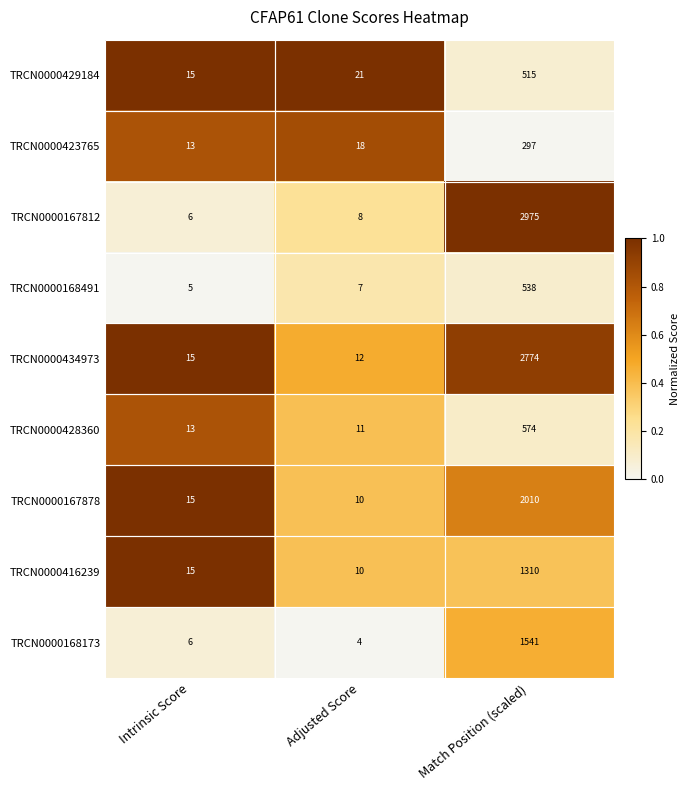

The TRCN0000434973 series shows 3 at Adjusted Score. True or false?

False